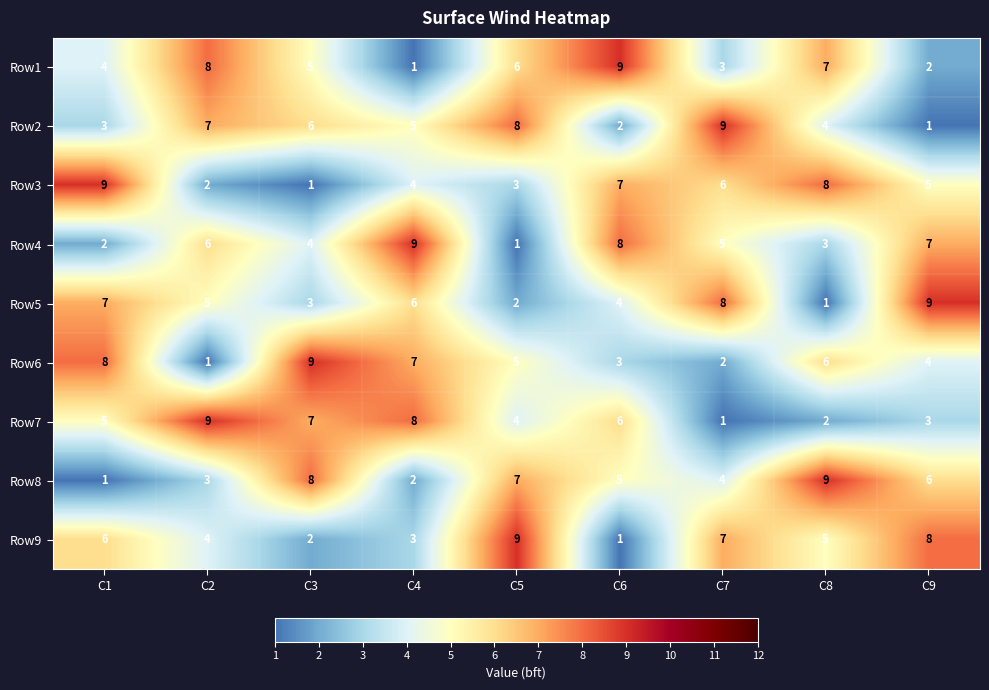

How many Row3 values are between 3 and 7?

5